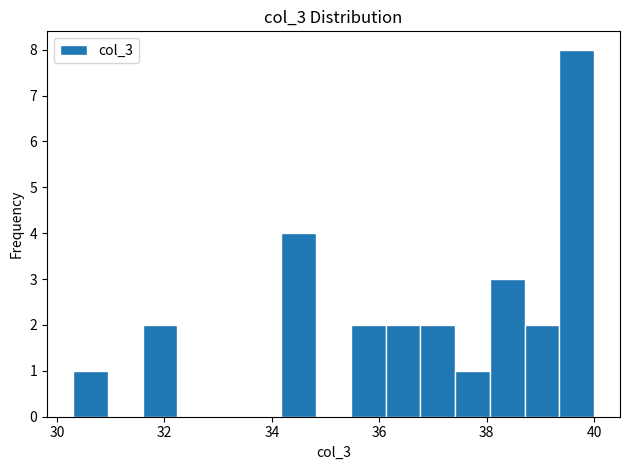

Read against the x-axis, roughly where is the centre of the tallest bar?

39.6